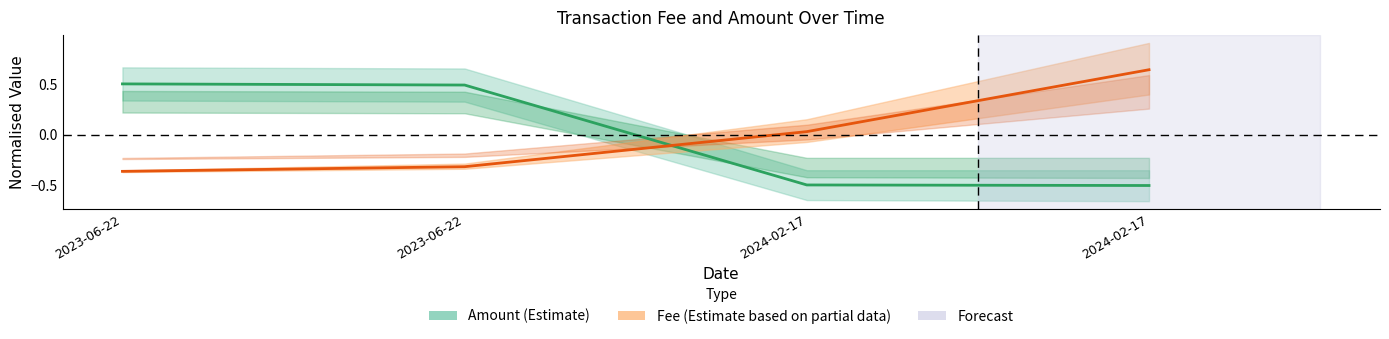

How many negative values does the Amount series have?

2